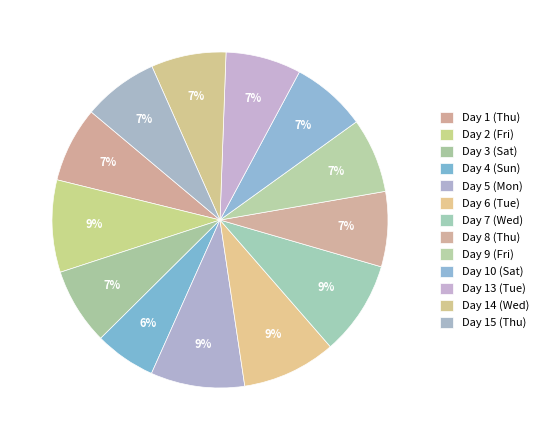

Do Day 8 (Thu) and Day 15 (Thu) together represent more than half of the pie?

No